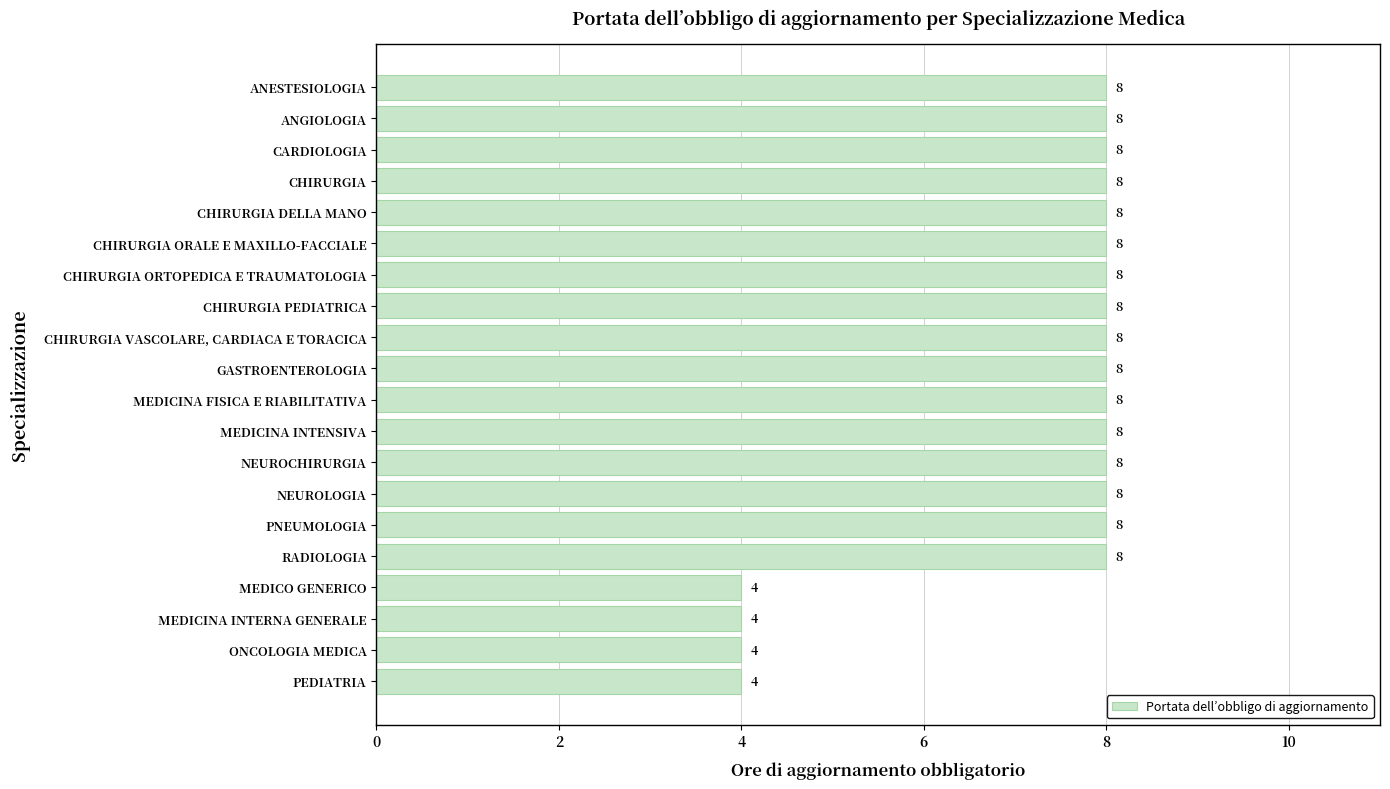

Reading bottom to top, extract all data points from this chart.

4	4	4	4	8	8	8	8	8	8	8	8	8	8	8	8	8	8	8	8